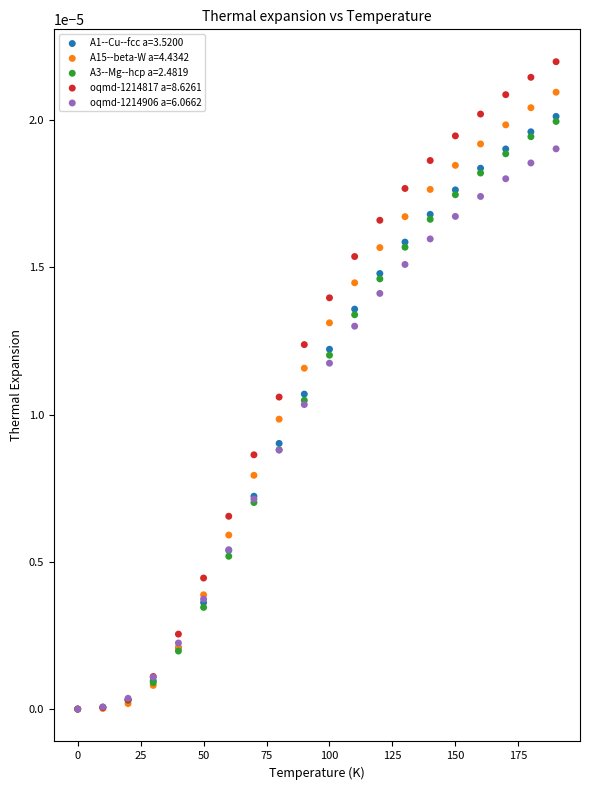

What are all the series names shown in the legend?

A1--Cu--fcc a=3.5200, A15--beta-W a=4.4342, A3--Mg--hcp a=2.4819, oqmd-1214817 a=8.6261, oqmd-1214906 a=6.0662